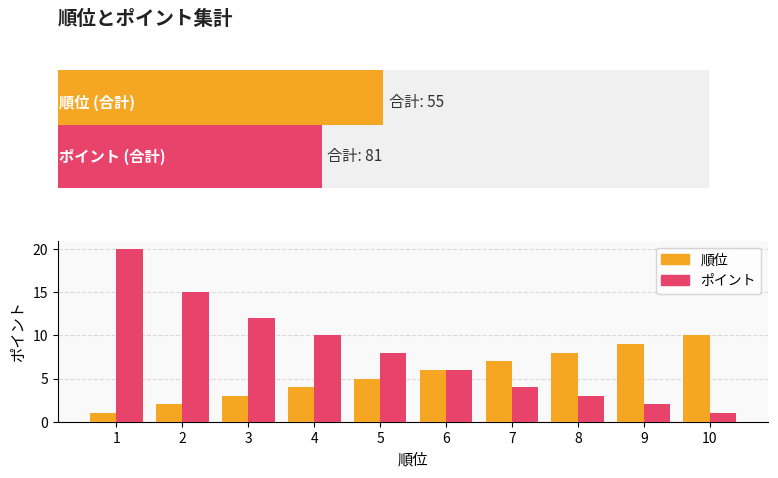

What is the maximum value for 順位?

10